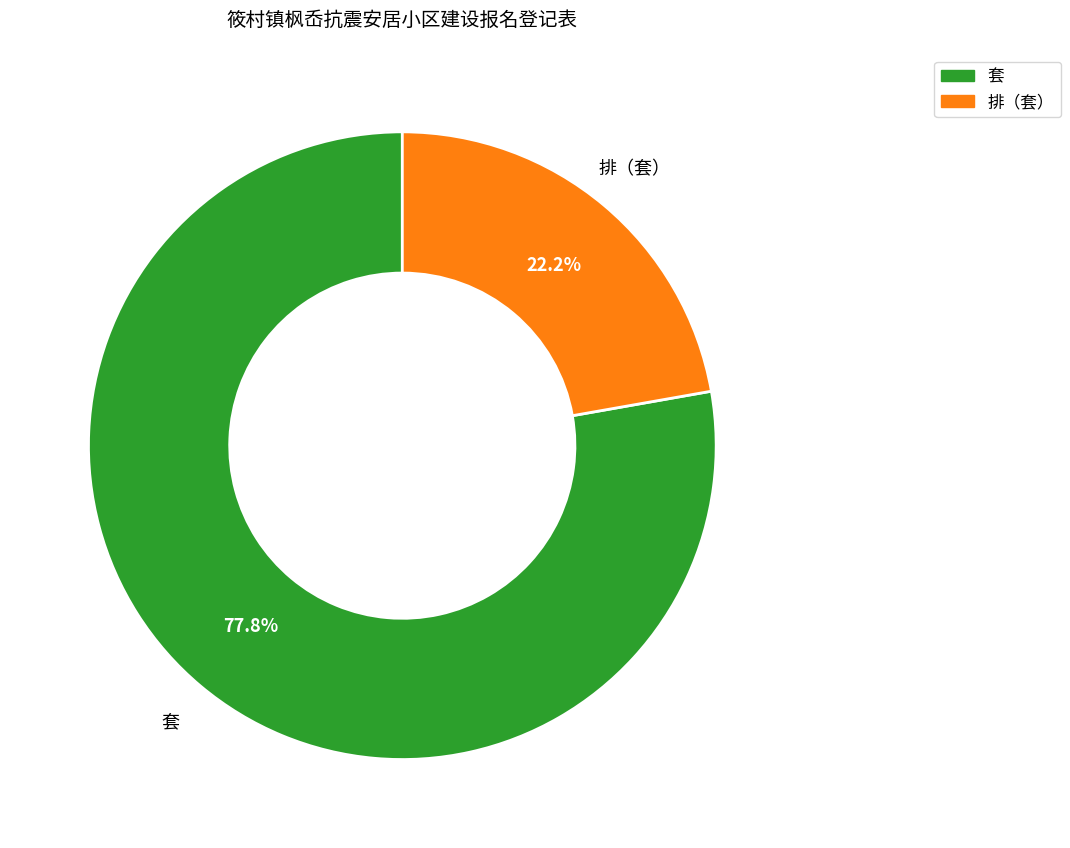

Rank the categories by value from highest to lowest.

套, 排（套）